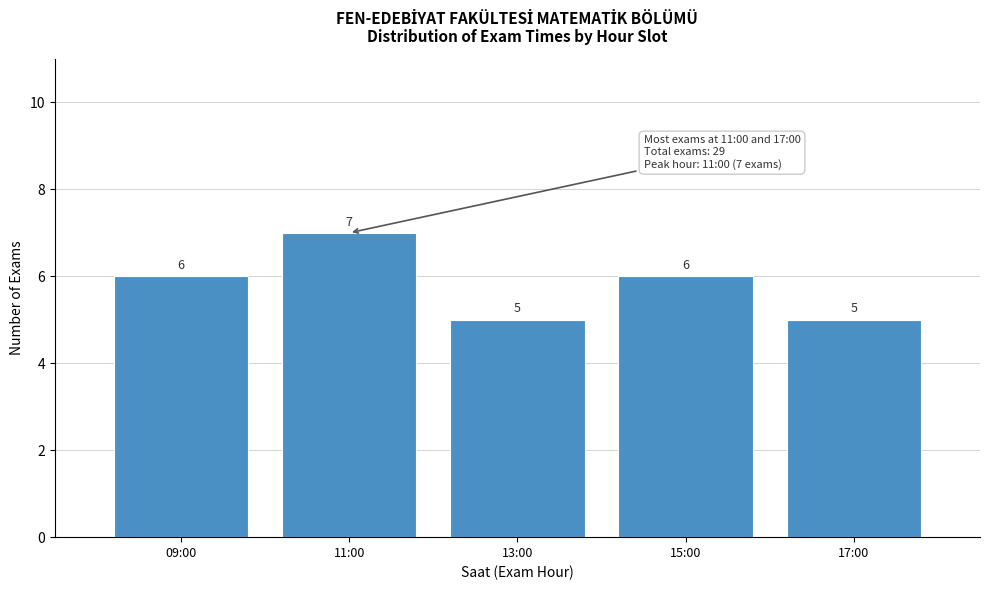

Reading left to right, transcribe all the data shown in this chart.

6	7	5	6	5